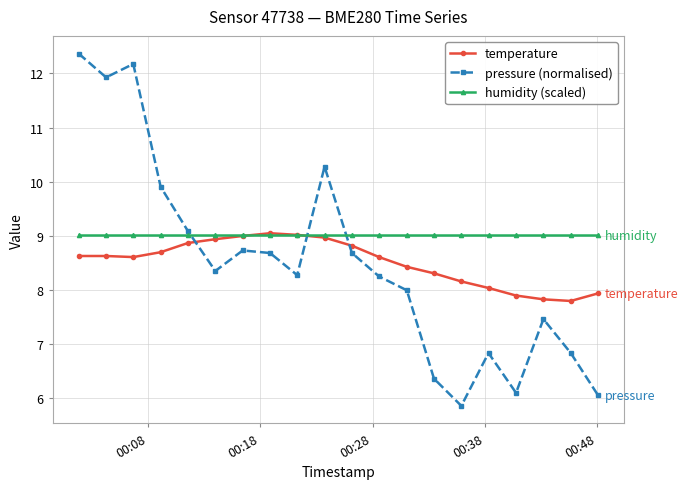

What is the minimum value shown in the chart?

5.9